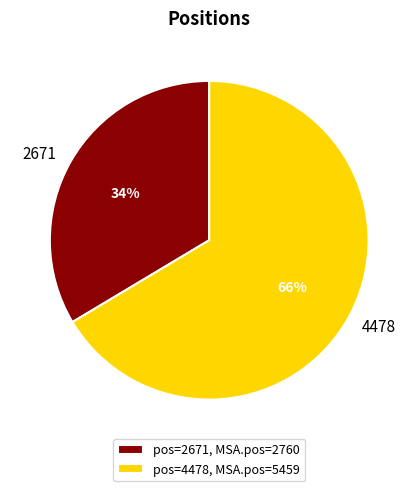

Is 2671 the majority of the pie?

No